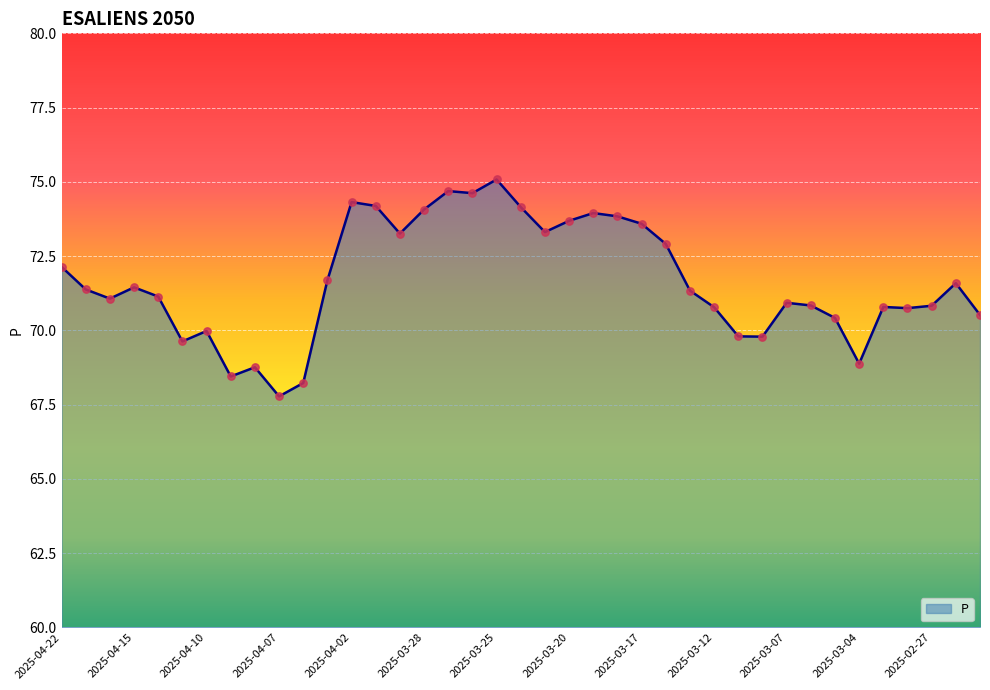

What is the greatest value displayed?

75.1